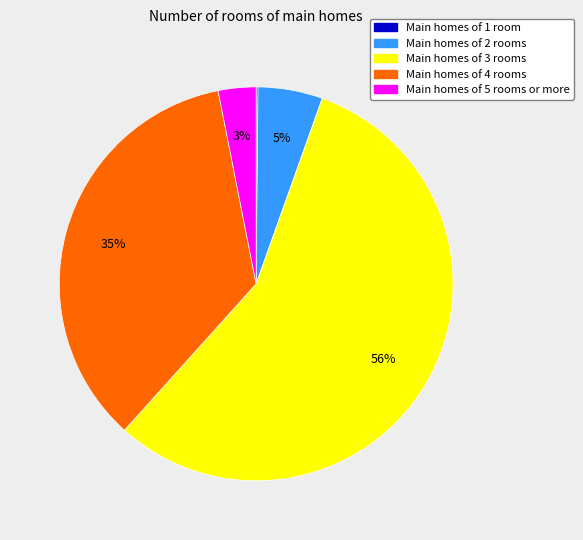

Combined, do Main homes of 3 rooms and Main homes of 5 rooms or more account for over 50%?

Yes